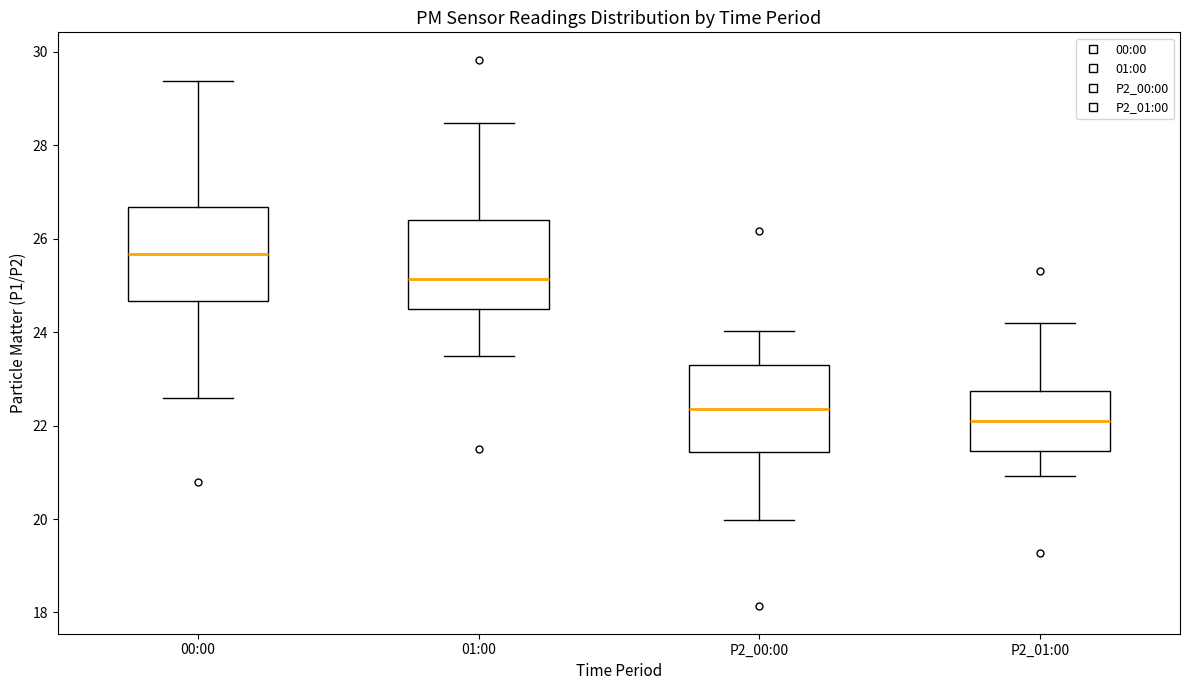

Which box has the lowest median line?

P2_01:00